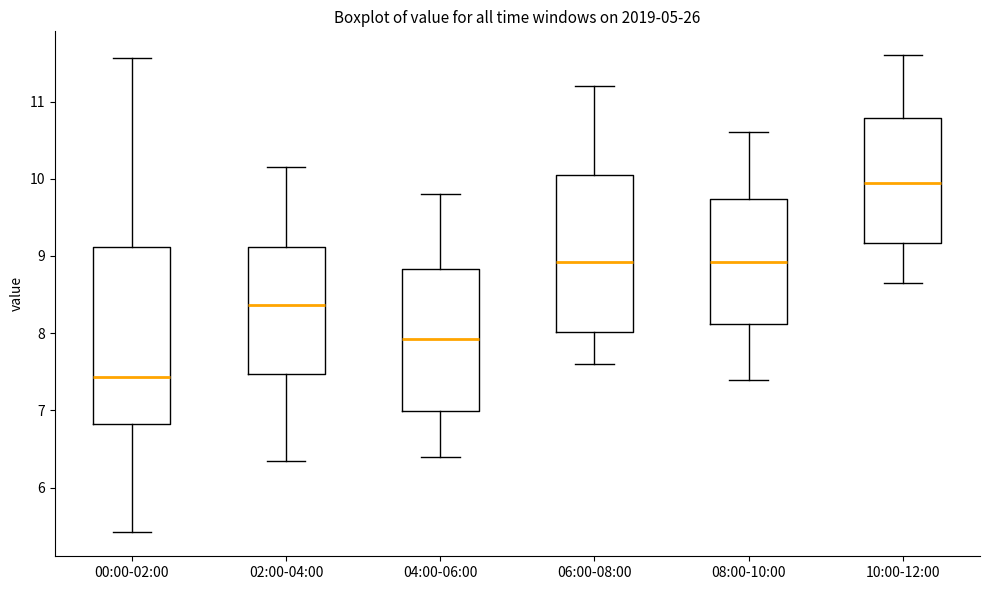

Reading left to right, read every box against the y-axis: the position of its median line, the range the box covers, and the ends of its whiskers. The values are not printed on the chart, so give them approximately, as read against the axis.

00:00-02:00: median 7.4, box 6.8 to 9.1, whiskers 5.4 to 11.6
02:00-04:00: median 8.4, box 7.5 to 9.1, whiskers 6.4 to 10.2
04:00-06:00: median 7.9, box 7.0 to 8.8, whiskers 6.4 to 9.8
06:00-08:00: median 8.9, box 8.0 to 10.1, whiskers 7.6 to 11.2
08:00-10:00: median 8.9, box 8.1 to 9.7, whiskers 7.4 to 10.6
10:00-12:00: median 10.0, box 9.2 to 10.8, whiskers 8.7 to 11.6